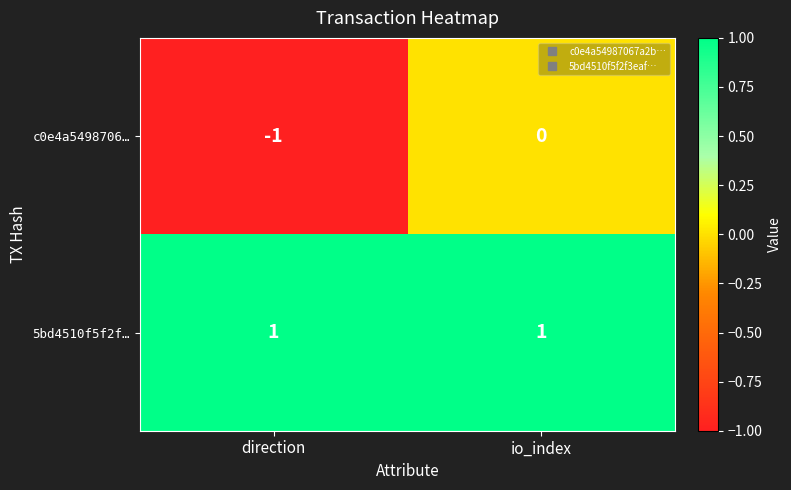

True or false: 5bd4510f5f2f… has a value of 1 at io_index.

True